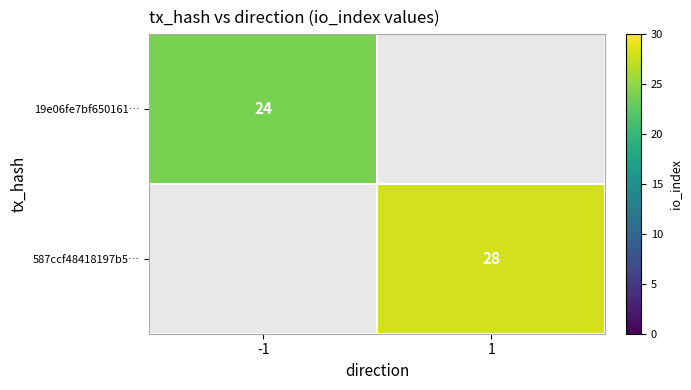

True or false: 587ccf48418197b5… has a value of 44 at 1.

False